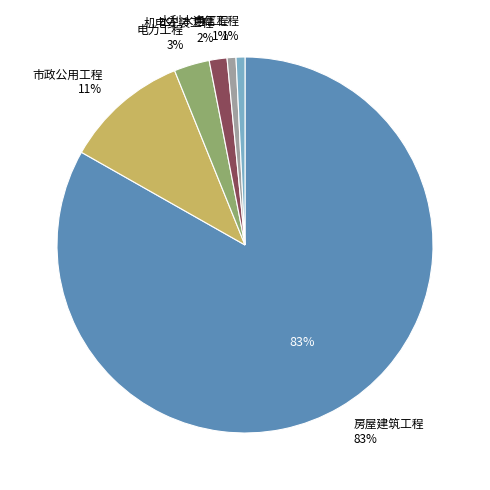

To the nearest percent, what percentage of the pie is 水利水电工程?

1%